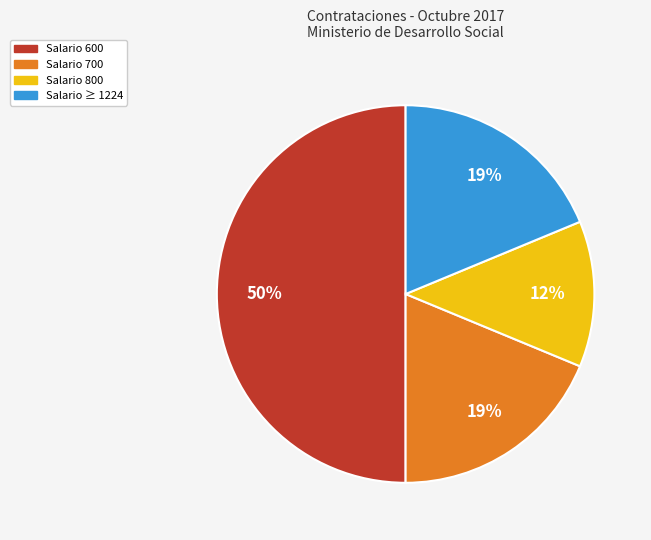

Count the number of slices in the pie.

4